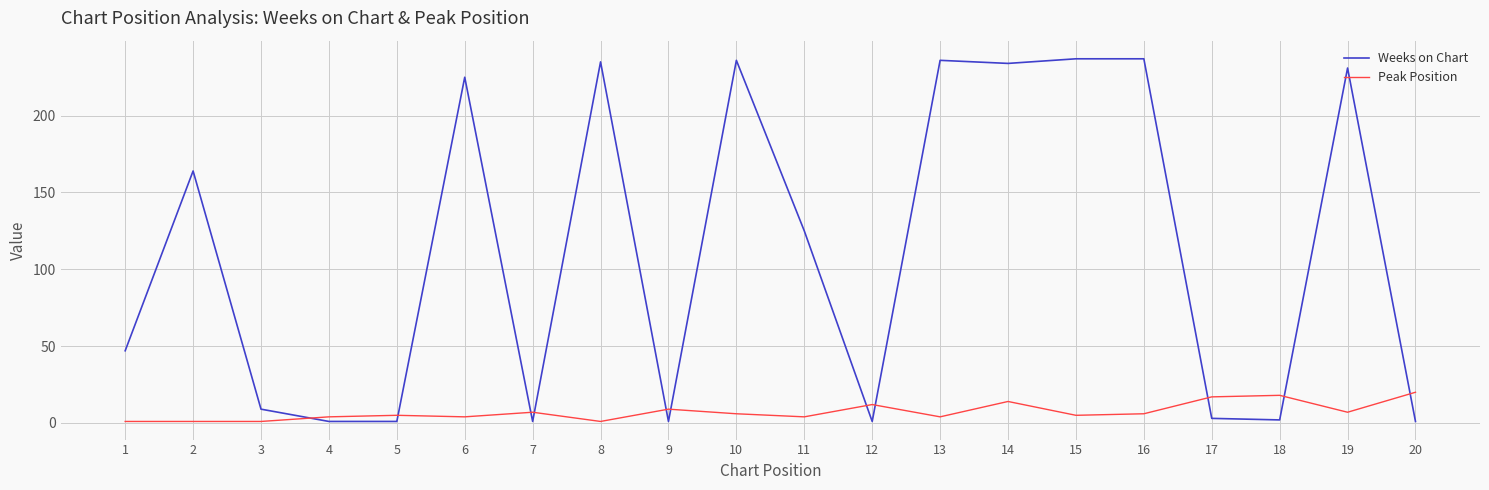

Which series has the largest range (max minus min)?

Weeks on Chart